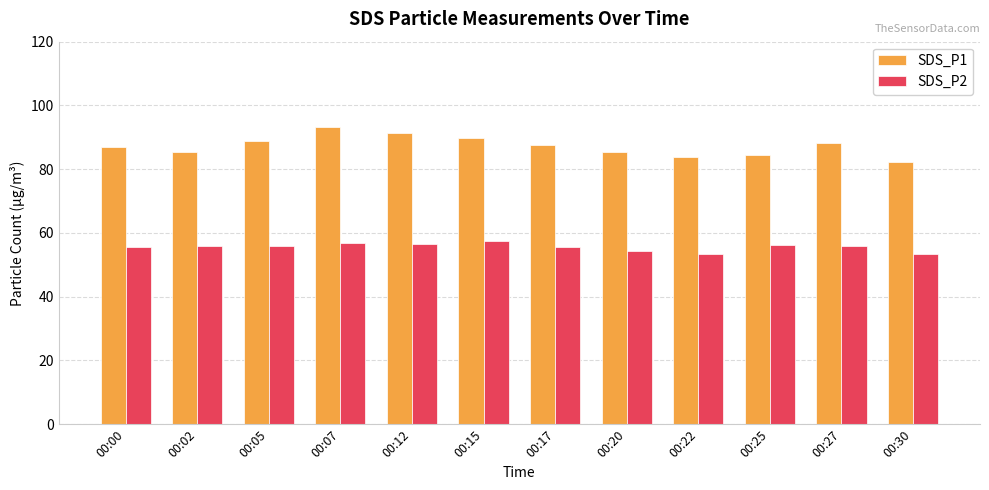

What is the difference between the SDS_P1 values at 00:07 and 00:17?

5.6